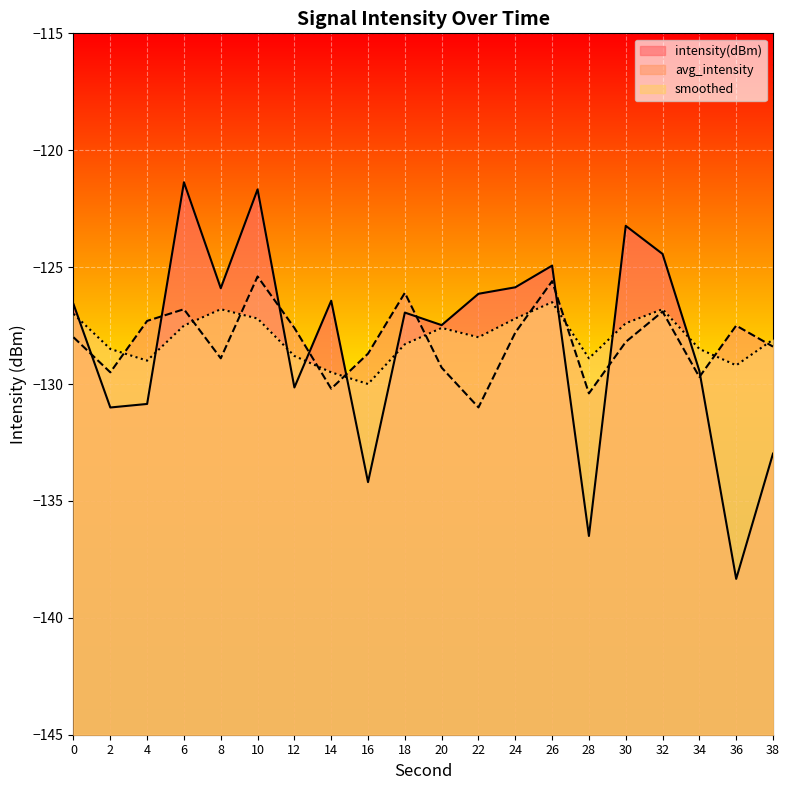

Which series has the largest range (max minus min)?

intensity(dBm)